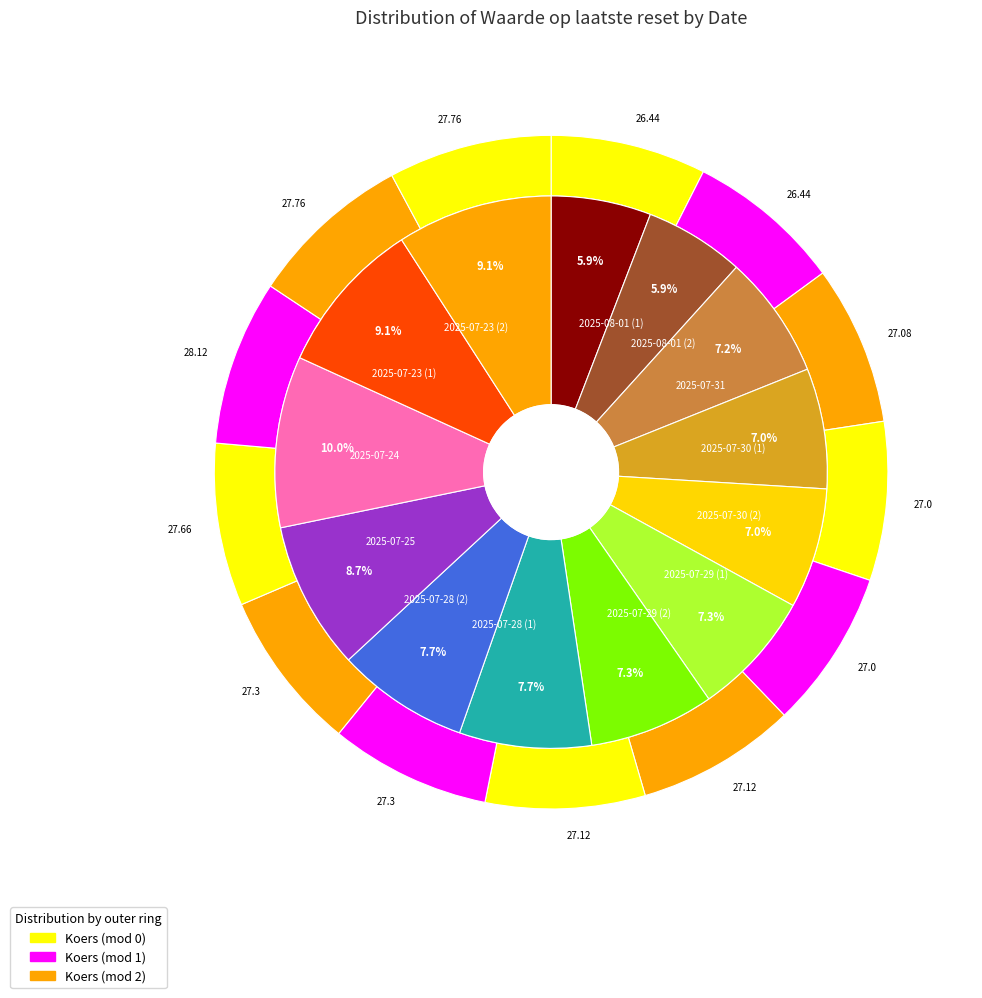

What percentage do 2025-08-01 (1) and 2025-07-31 together represent?

13.1%